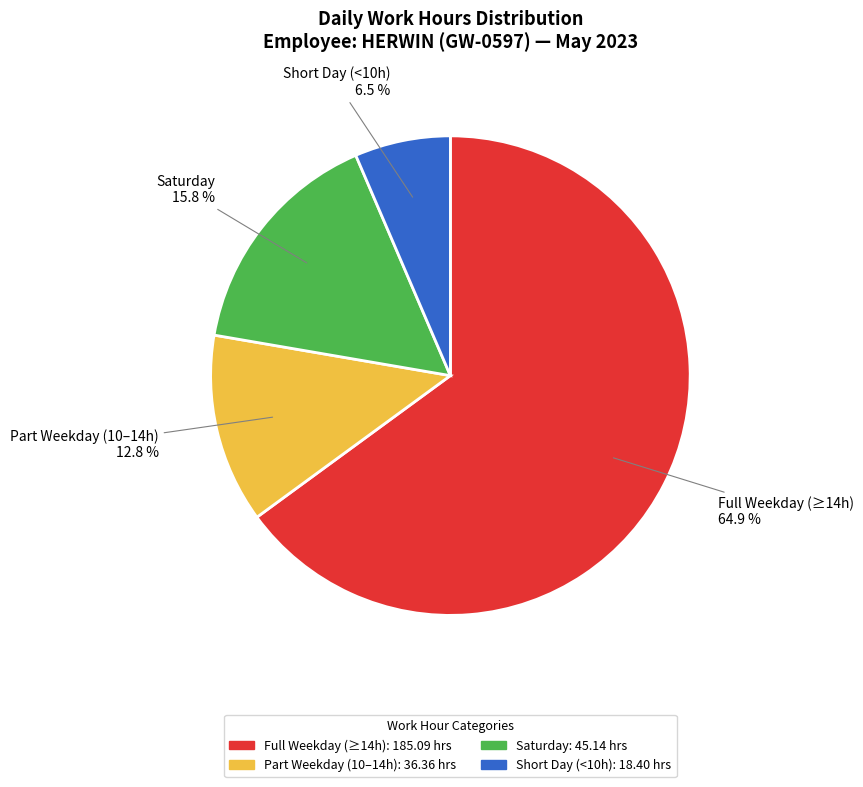

Which has a higher value, Full Weekday (≥14h) or Saturday?

Full Weekday (≥14h)